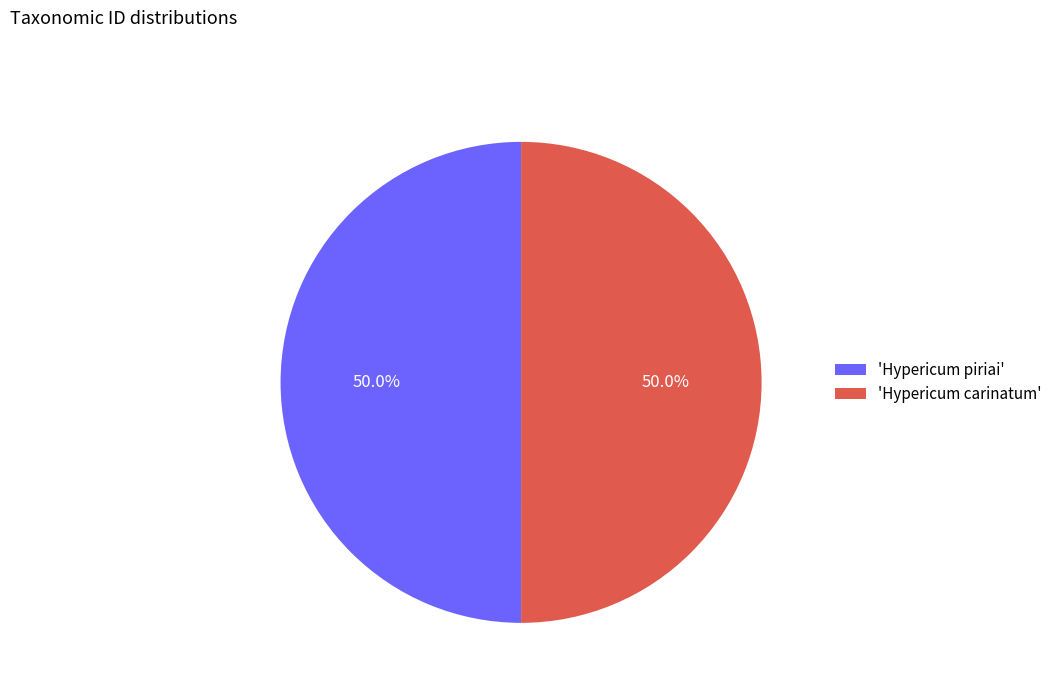

Approximately how many times larger is the value at 'Hypericum piriai' compared to 'Hypericum carinatum'?

1.0